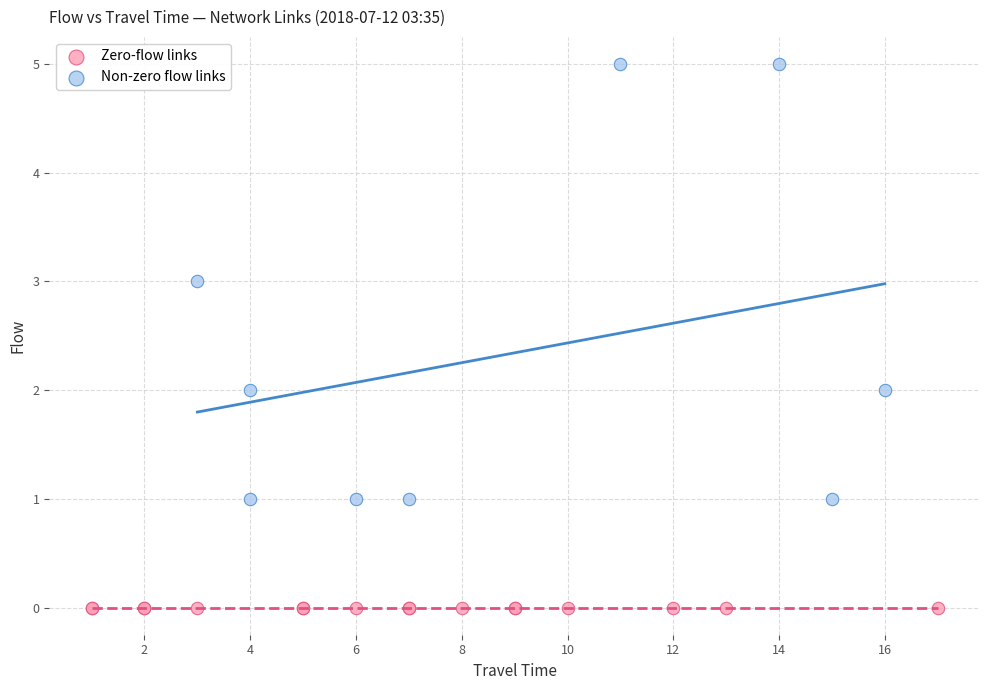

What are all the series names shown in the legend?

Zero-flow links, Non-zero flow links